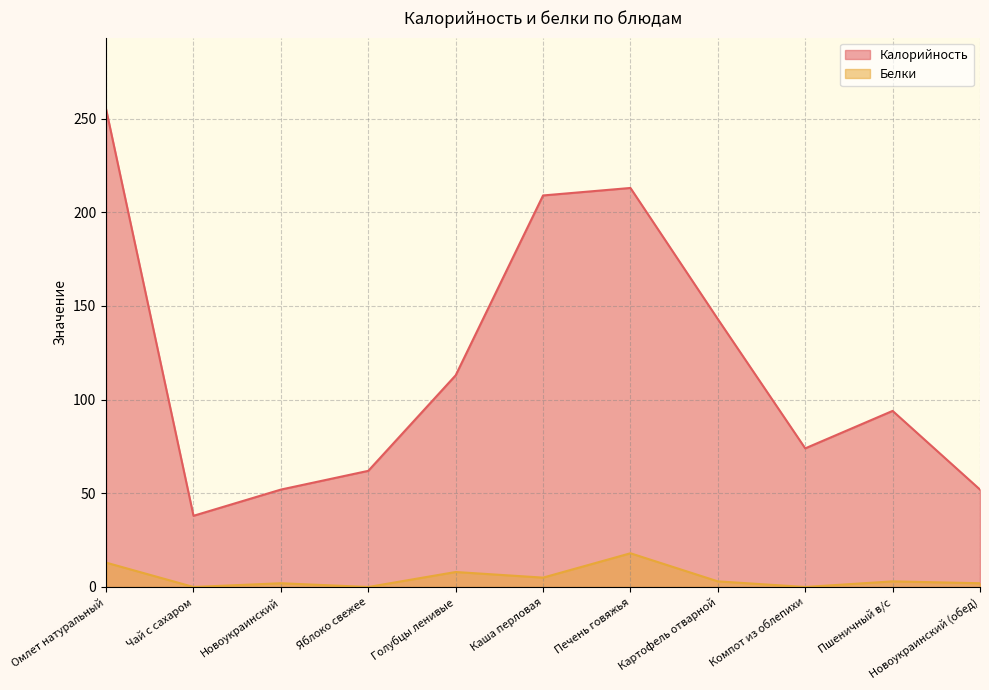

Which series has the largest total across all categories?

Калорийность